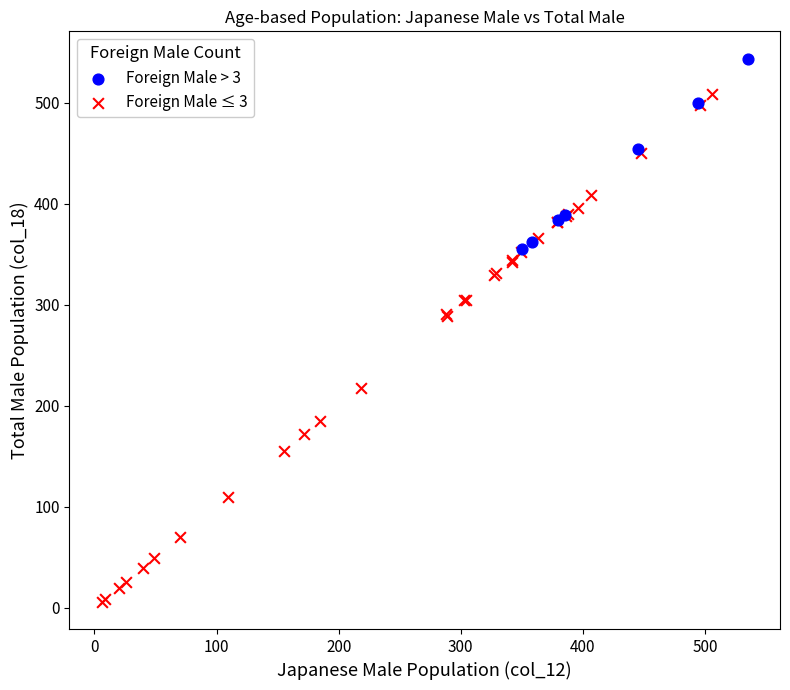

Which series reaches the minimum Y coordinate?

Foreign Male ≤ 3